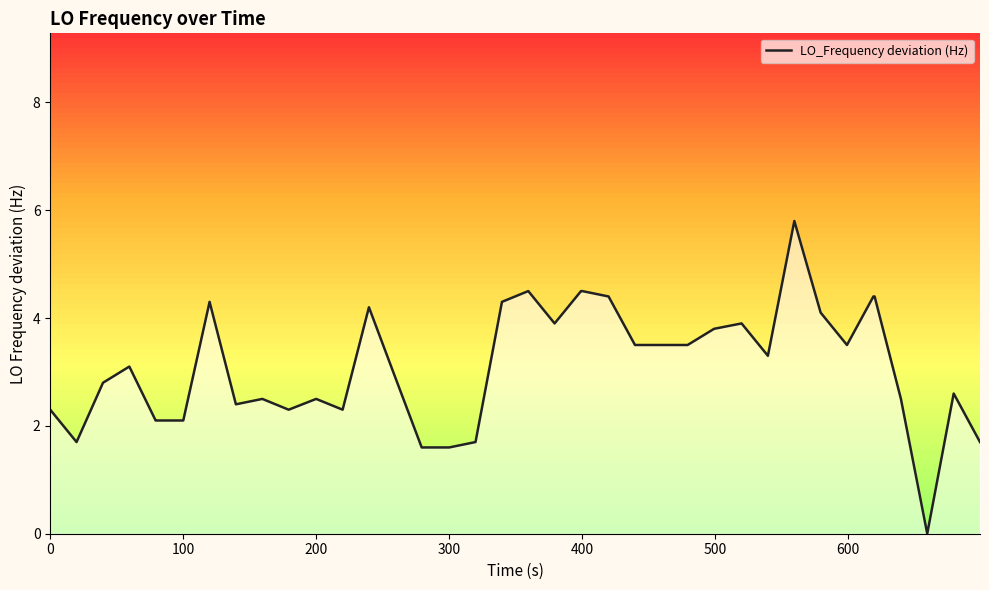

What is the highest value of the LO_Frequency deviation (Hz) series?

5.8